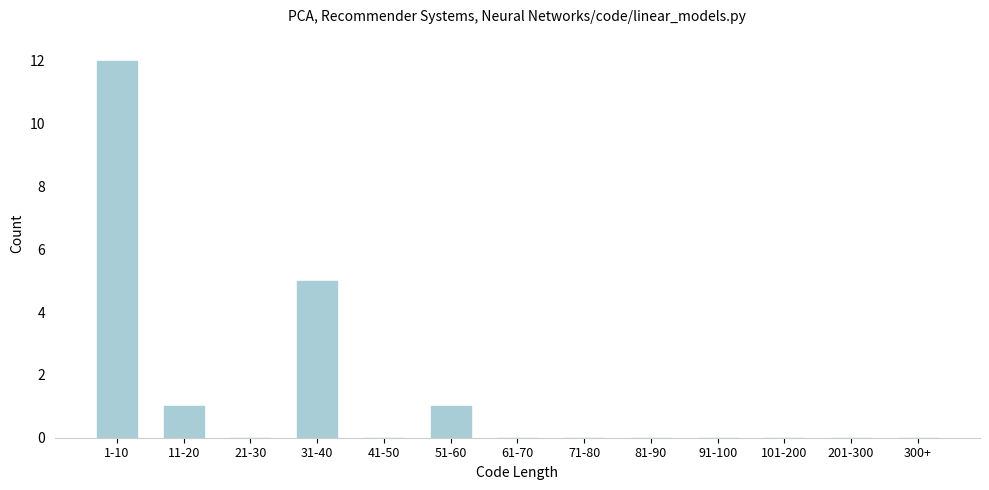

Reading left to right, what are all the values shown in this chart?

1-10=12	11-20=1	21-30=0	31-40=5	41-50=0	51-60=1	61-70=0	71-80=0	81-90=0	91-100=0	101-200=0	201-300=0	300+=0